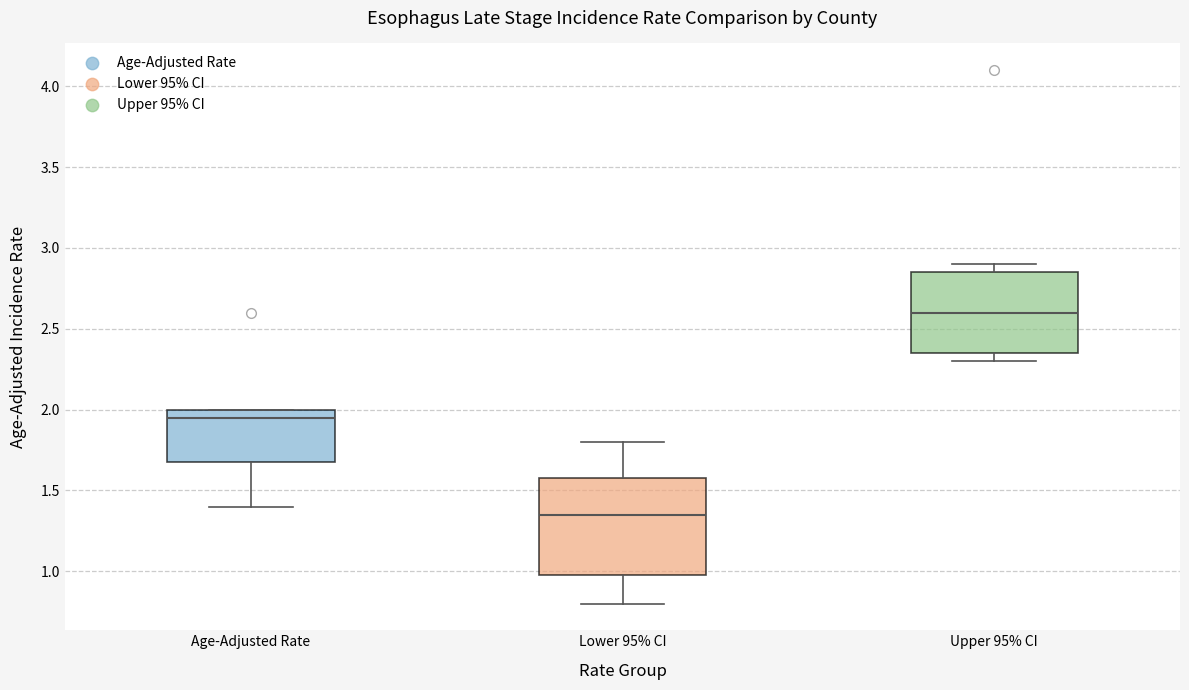

Reading left to right, read every box against the y-axis: the position of its median line, the range the box covers, and the ends of its whiskers. The values are not printed on the chart, so give them approximately, as read against the axis.

Age-Adjusted Rate: median 1.95, box 1.70 to 2.00, whiskers 1.40 to 2.00
Lower 95% CI: median 1.35, box 1.00 to 1.60, whiskers 0.80 to 1.80
Upper 95% CI: median 2.60, box 2.35 to 2.85, whiskers 2.30 to 2.90